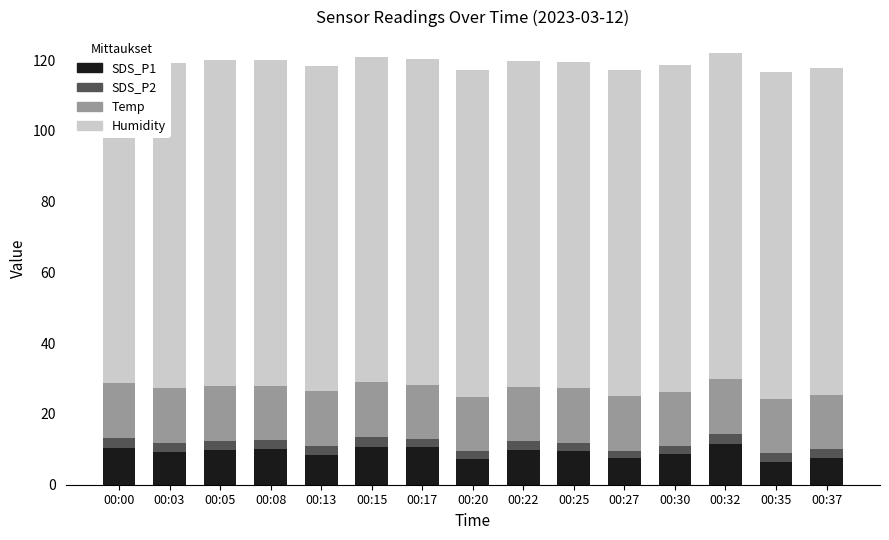

Which category has the lowest value across all series?

00:20